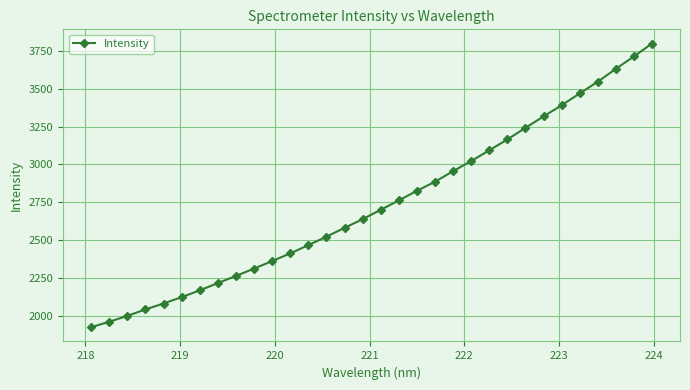

What is the sum of all values?

87618.8